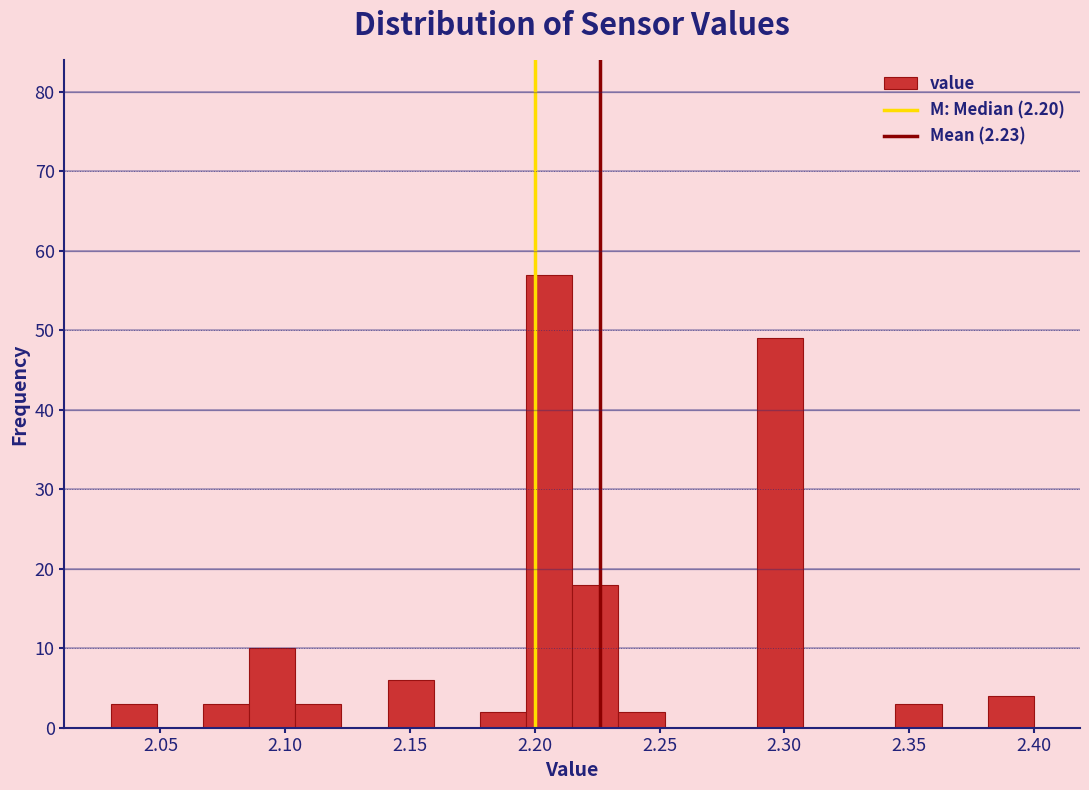

Around what value on the x-axis is the tallest bar? Give the approximate position of its centre, as read against the axis.

2.205